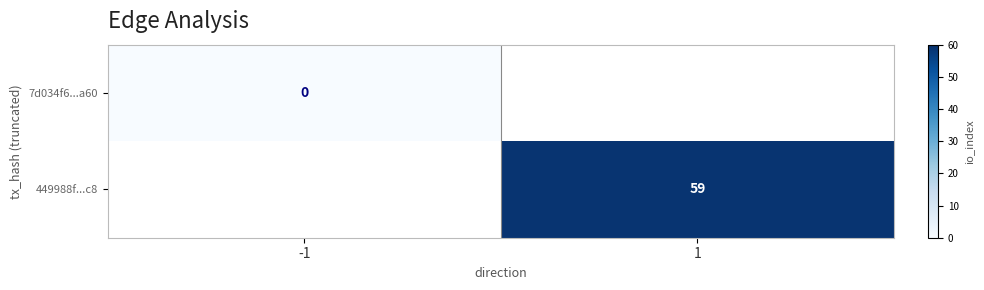

Is the value of 449988f...c8 at 1 greater than the value of 7d034f6...a60 at -1?

Yes